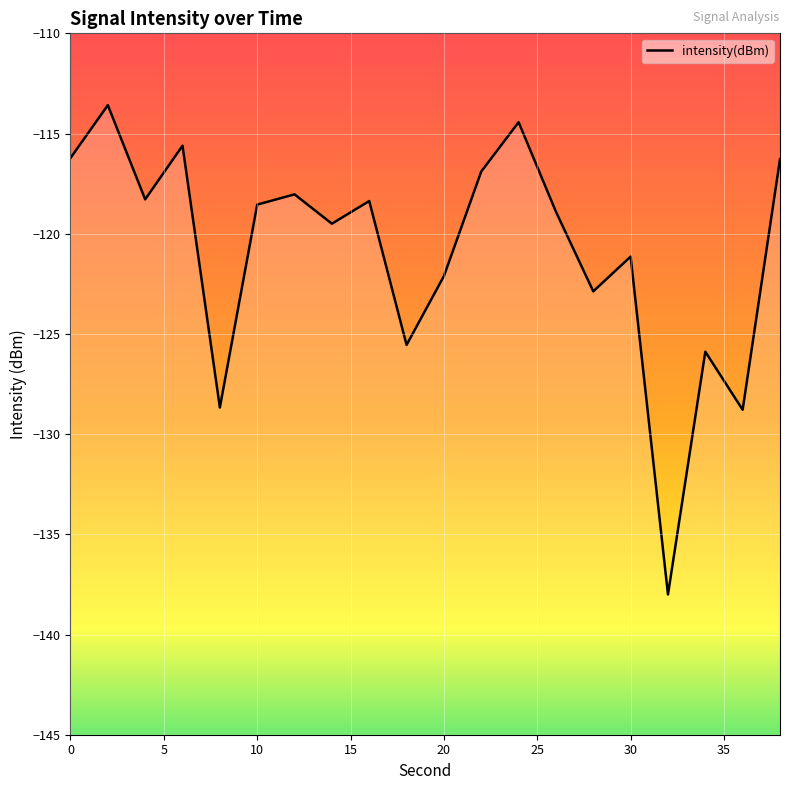

Reading right to left, what are all the values shown in this chart?

-116.3	-128.8	-125.9	-138.0	-121.1	-122.9	-118.9	-114.4	-116.9	-122.1	-125.5	-118.4	-119.5	-118.0	-118.5	-128.7	-115.6	-118.3	-113.6	-116.2